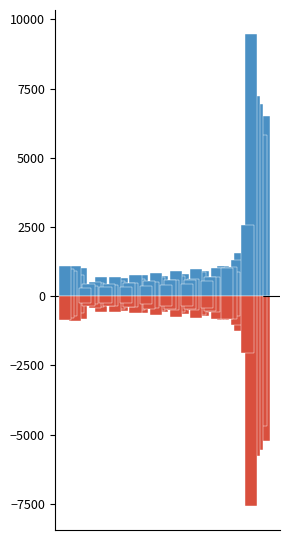

What is the average value?

-592.5